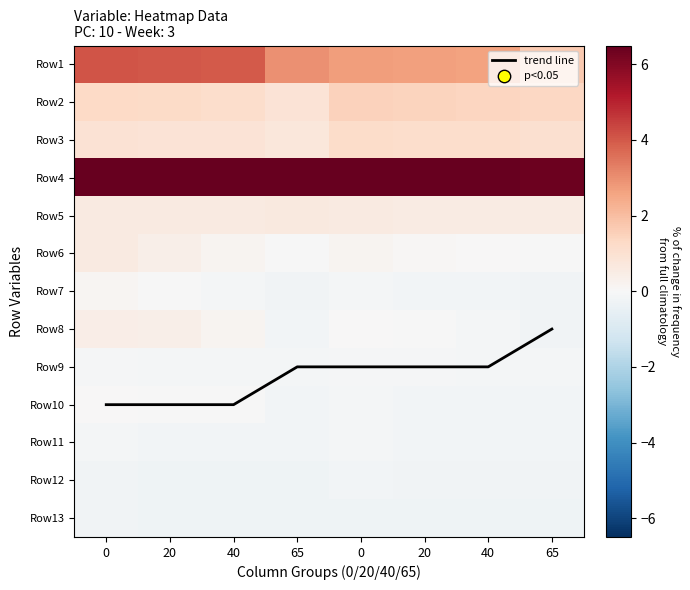

The value of Row2 at 0 is 2.2. True or false?

False